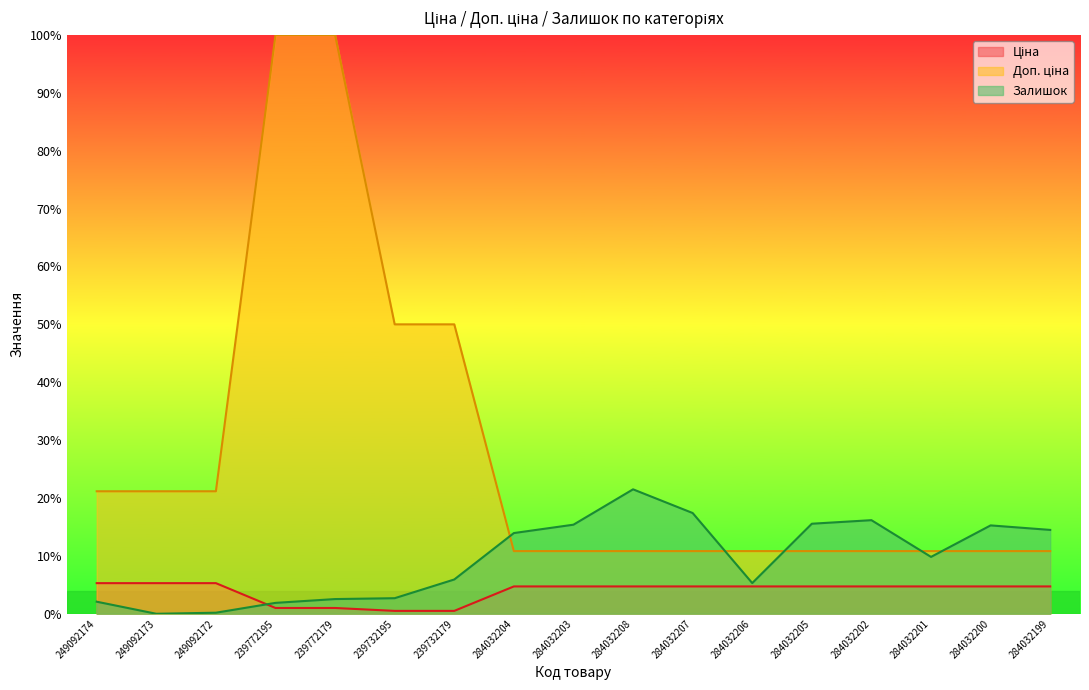

Read the Залишок value at 284032208.

0.2